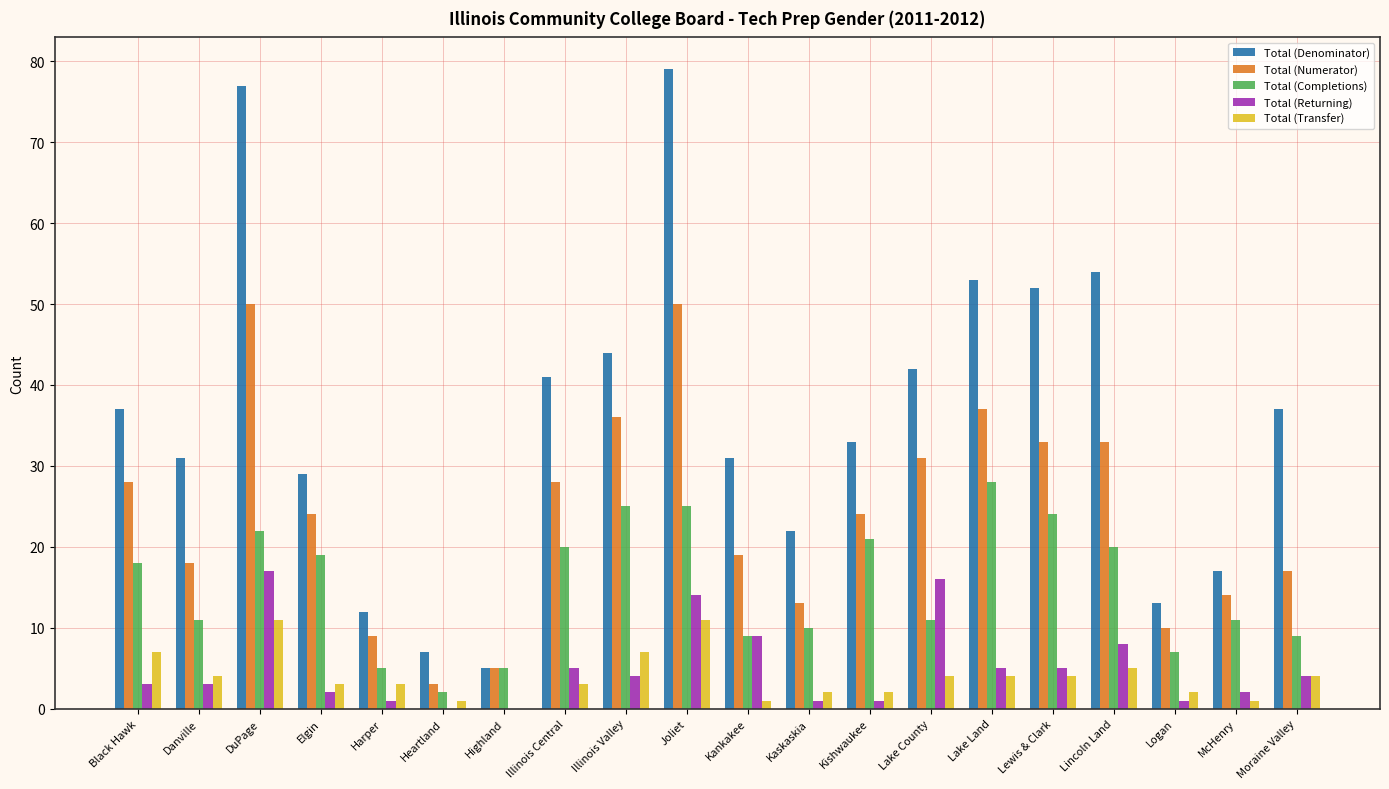

The Total (Transfer) series shows 5 at Joliet. True or false?

False